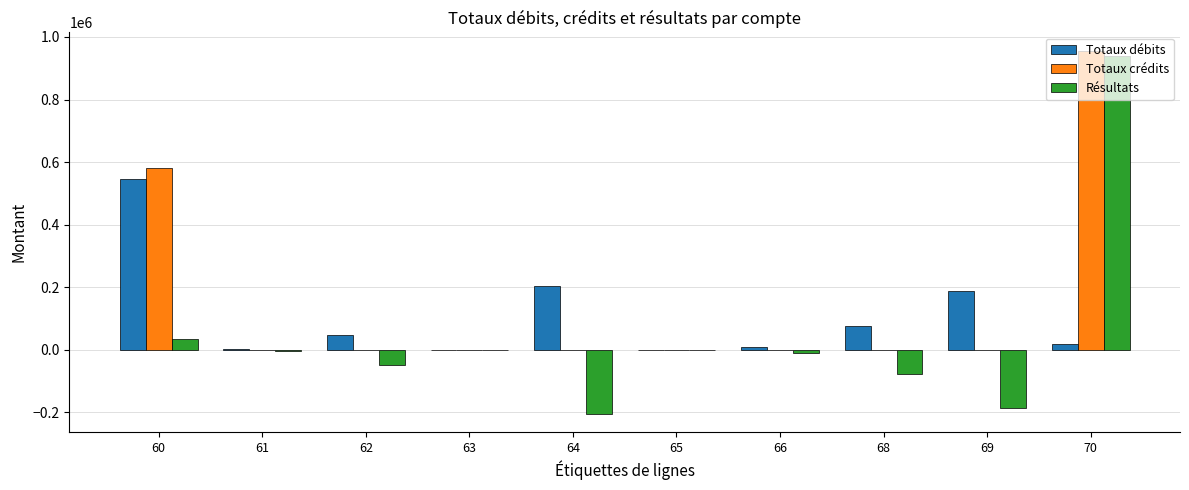

What is the average value of the Totaux débits series?

109256.6